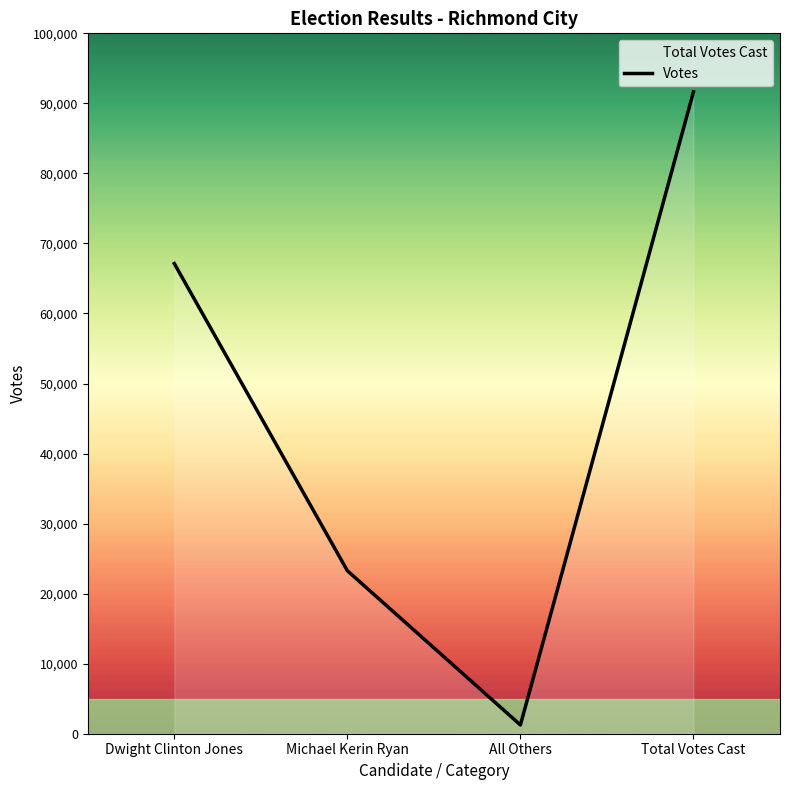

Reading left to right, list all the values displayed in this chart.

67129	23270	1250	91649